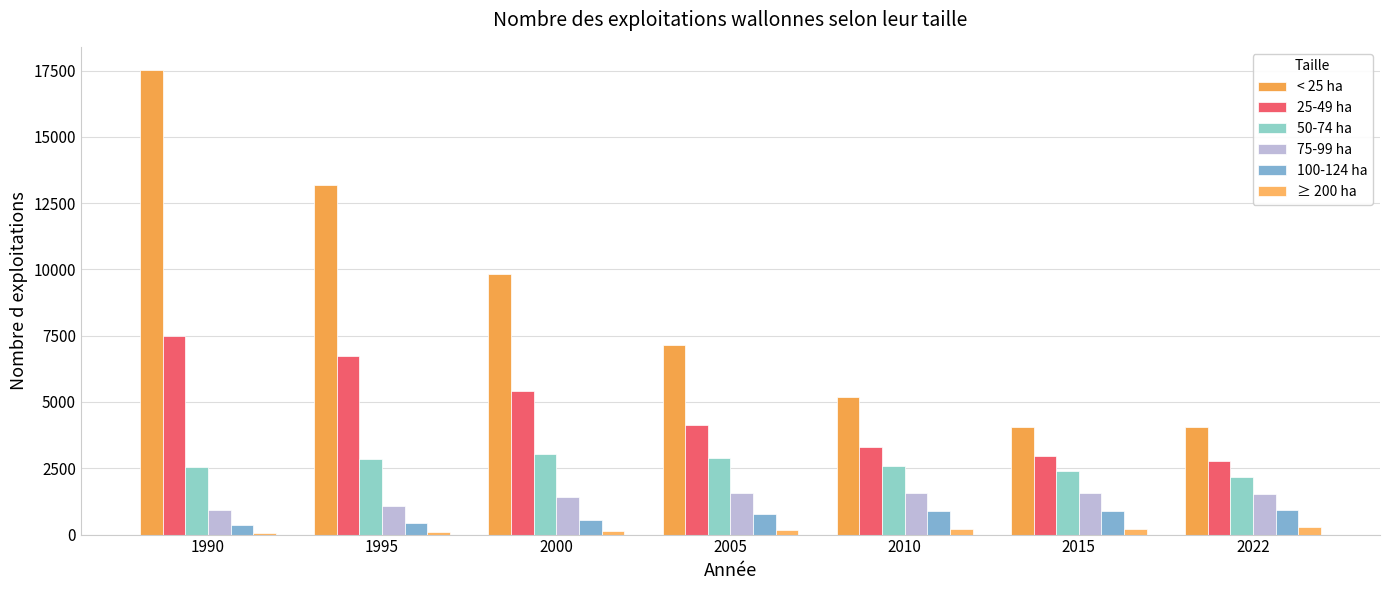

How many bars are there in each group?

6